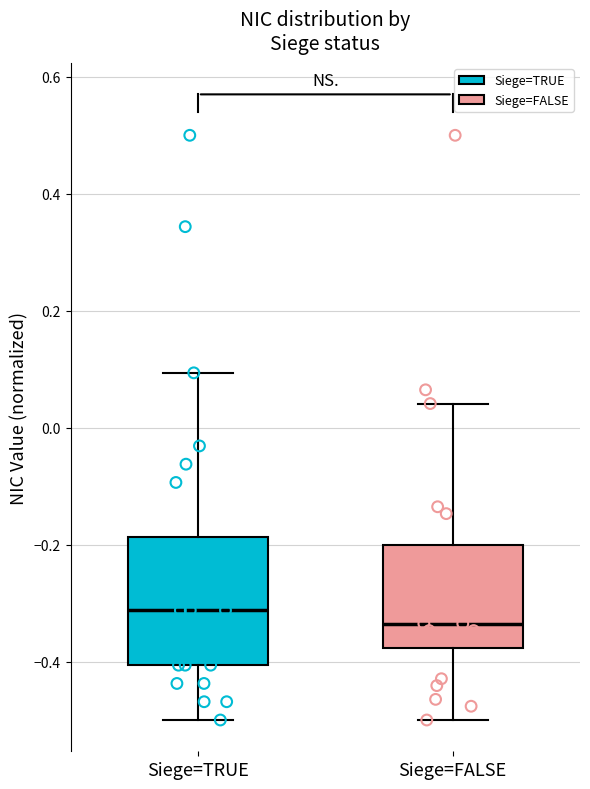

Reading left to right, read every box against the y-axis: the position of its median line, the range the box covers, and the ends of its whiskers. The values are not printed on the chart, so give them approximately, as read against the axis.

Siege=TRUE: median -0.32, box -0.40 to -0.18, whiskers -0.50 to 0.10
Siege=FALSE: median -0.34, box -0.38 to -0.20, whiskers -0.50 to 0.04